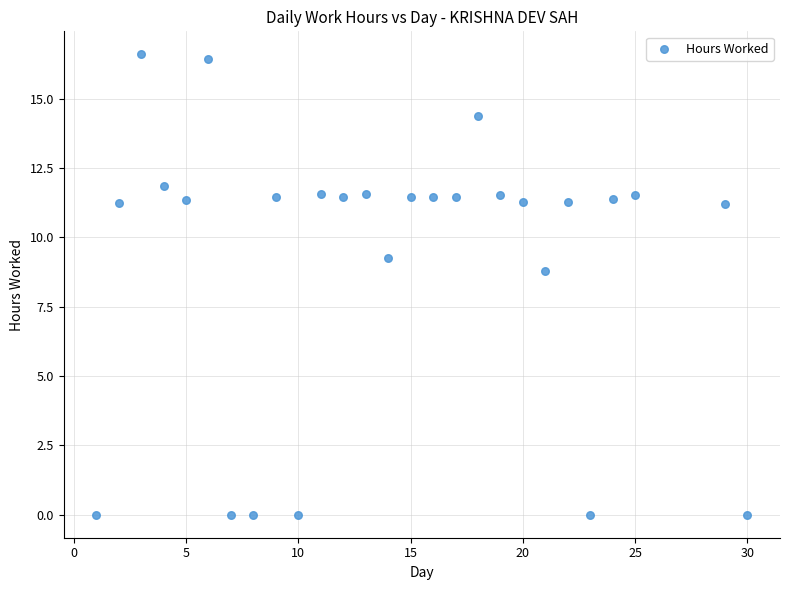

What is the range of Y values (max minus min)?

16.6